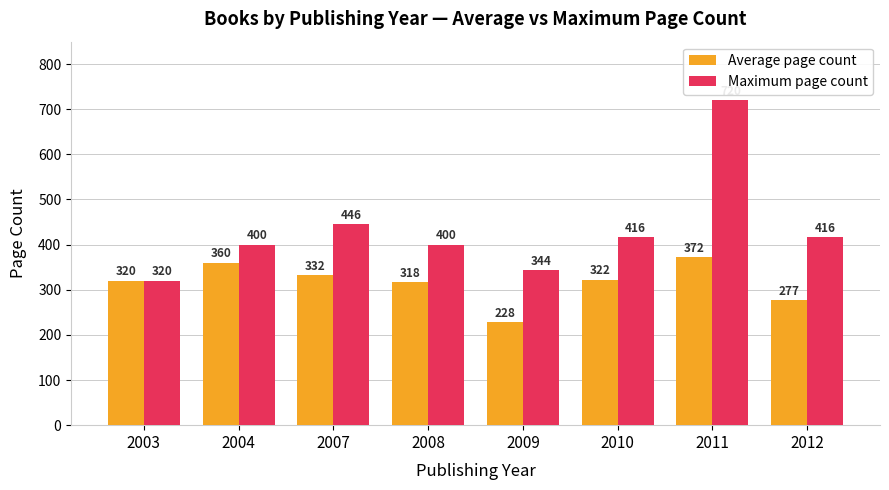

Between 2007 and 2011, which series saw the biggest shift?

Maximum page count